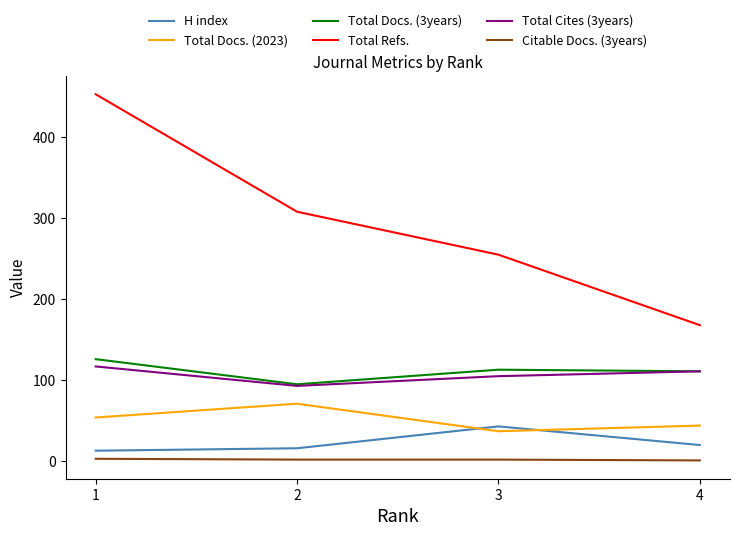

What is the difference between the second highest and minimum values in the H index series?

7